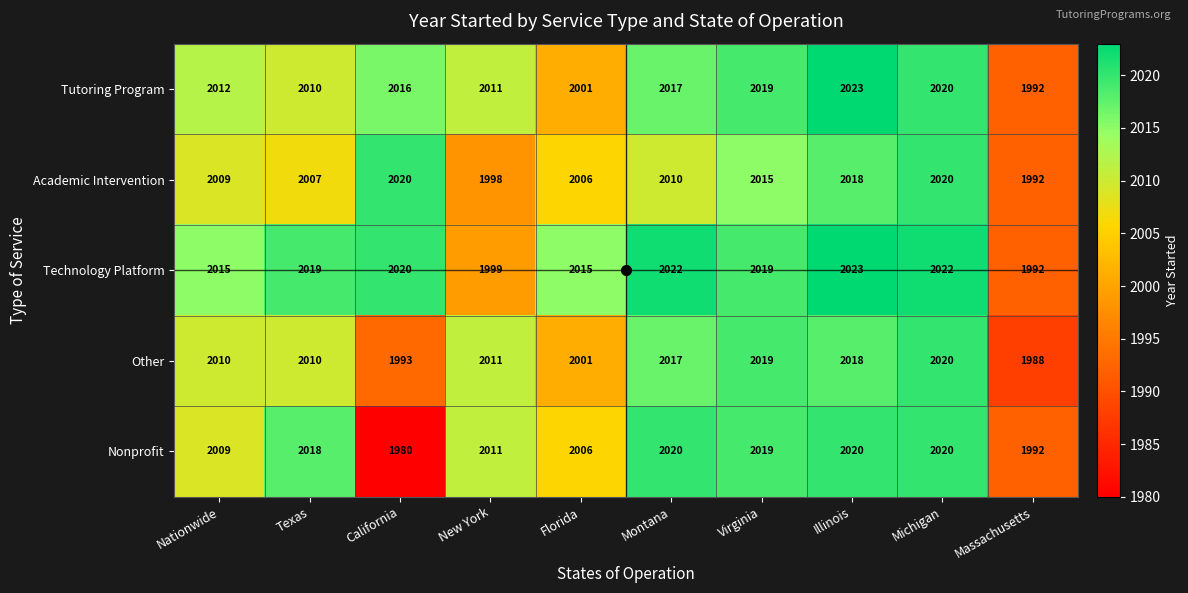

What is the spread (max minus min) of values at Massachusetts?

4